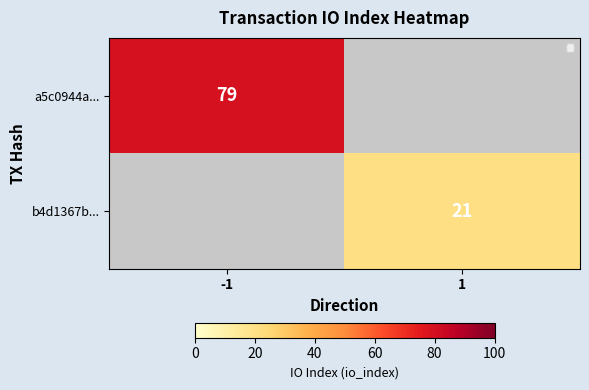

Is the value of b4d1367b... at 1 greater than the value of a5c0944a... at -1?

No